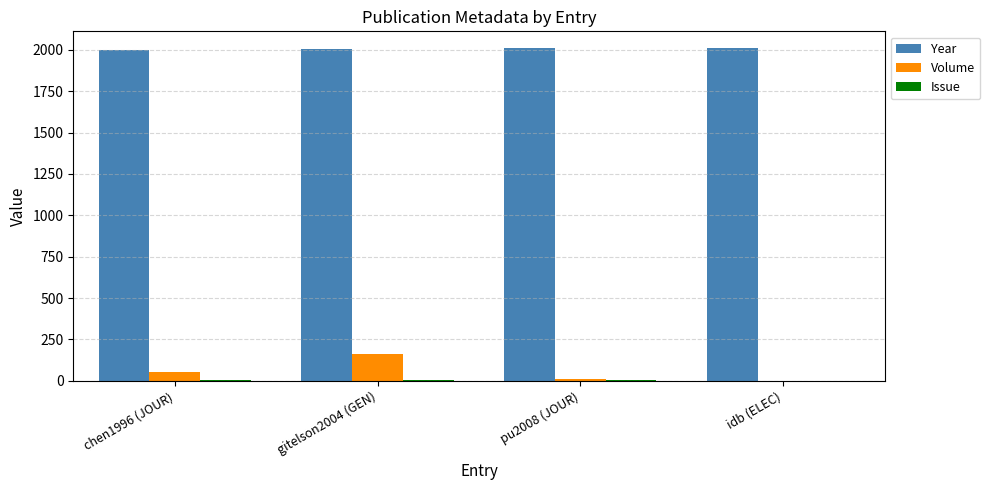

At which label is Volume closest to 80?

chen1996 (JOUR)